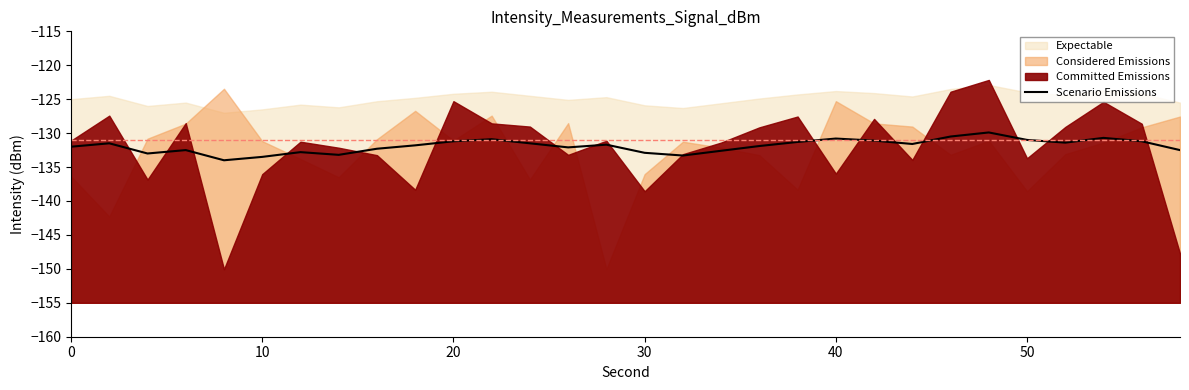

How many lines are shown in the chart?

1